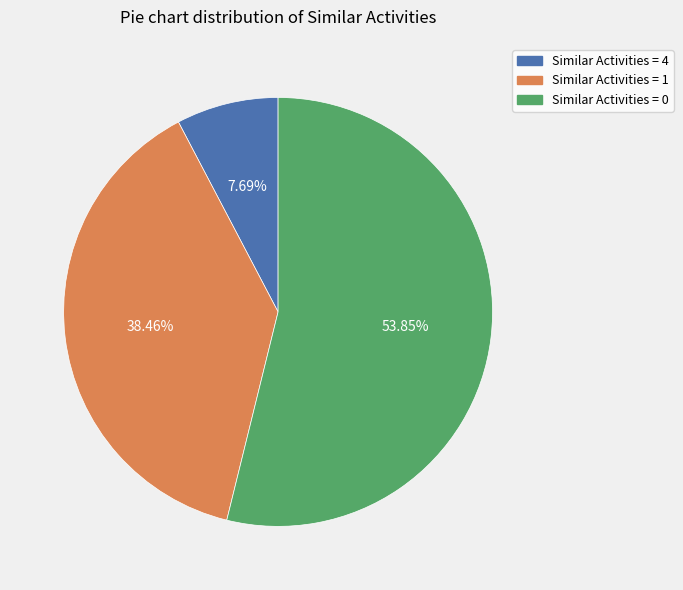

How many segments does this pie chart have?

3